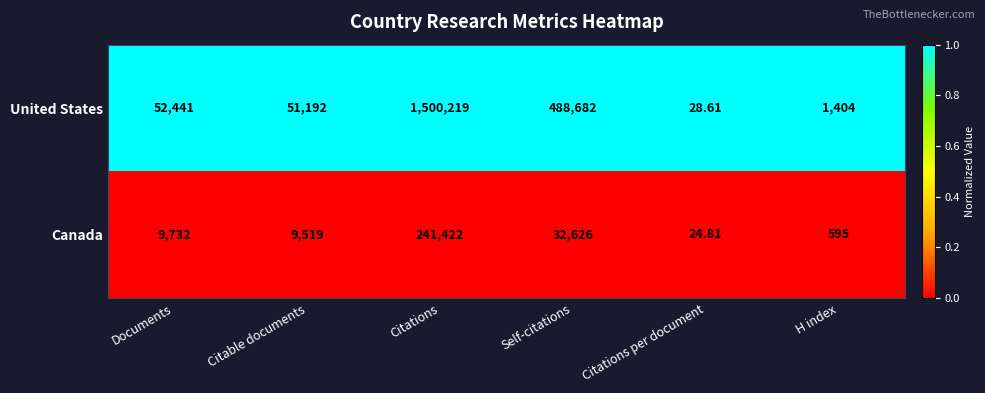

Which series has the widest spread of values?

United States